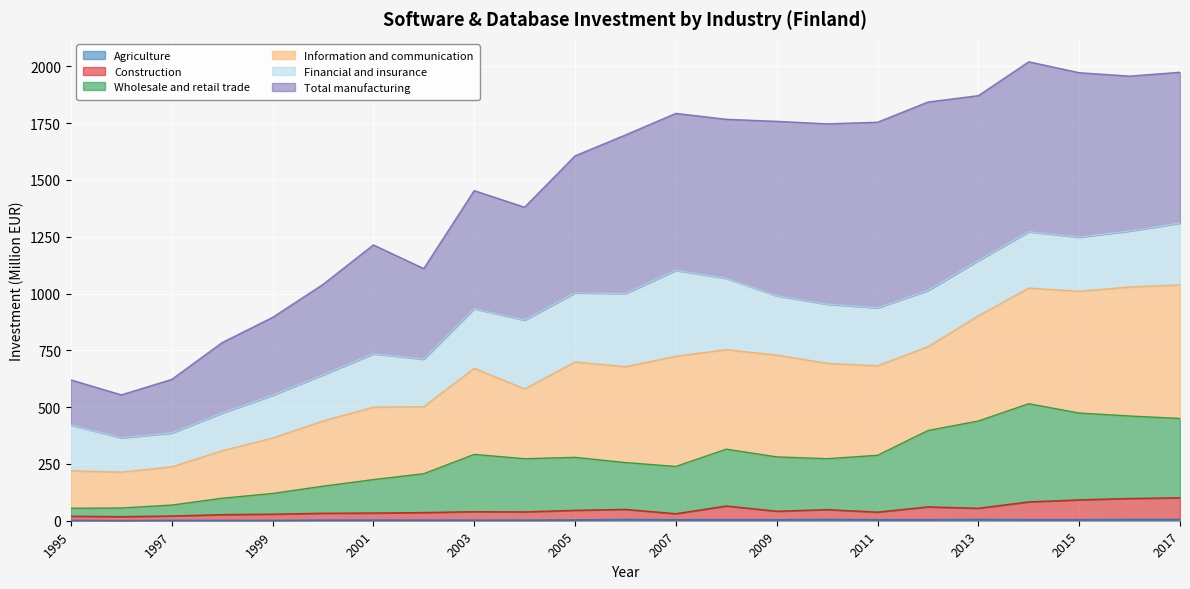

What is the minimum value shown in the chart?

1